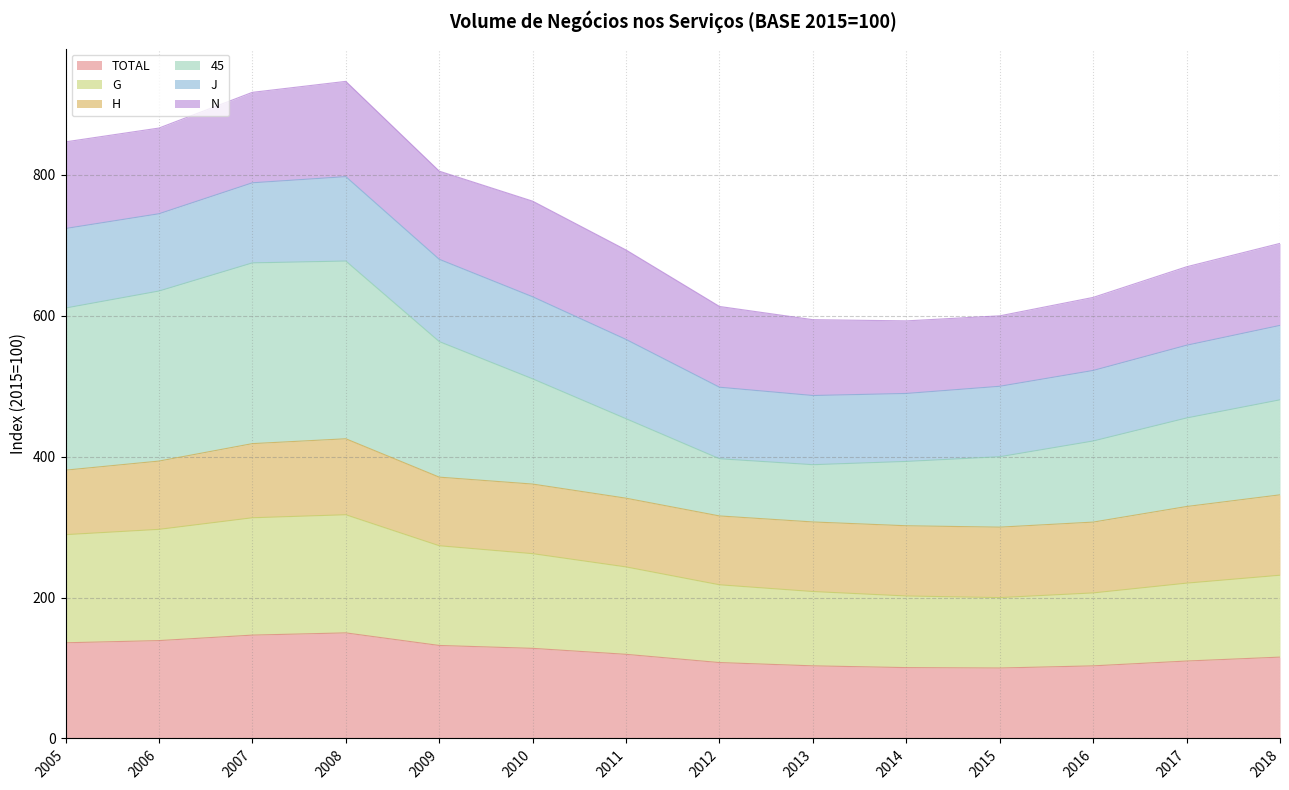

What is the lowest value of the TOTAL series?

100.0